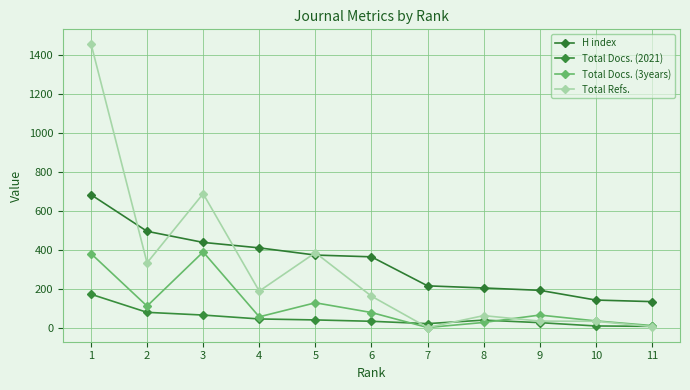

Reading left to right, what are all the values shown in this chart?

H index: 1=682	2=494	3=437	4=409	5=372	6=363	7=214	8=203	9=191	10=141	11=133
Total Docs. (2021): 1=171	2=78	3=64	4=44	5=39	6=32	7=20	8=38	9=25	10=8	11=6
Total Docs. (3years): 1=380	2=110	3=388	4=55	5=127	6=77	7=0	8=26	9=64	10=34	11=10
Total Refs.: 1=1458	2=332	3=687	4=187	5=384	6=161	7=0	8=61	9=33	10=32	11=5